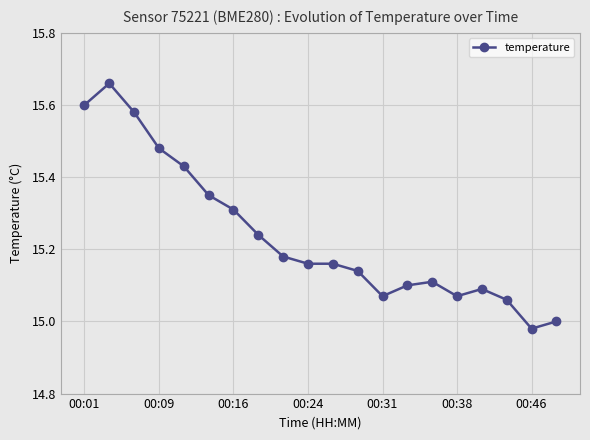

What is the difference between the maximum and minimum values?

0.7